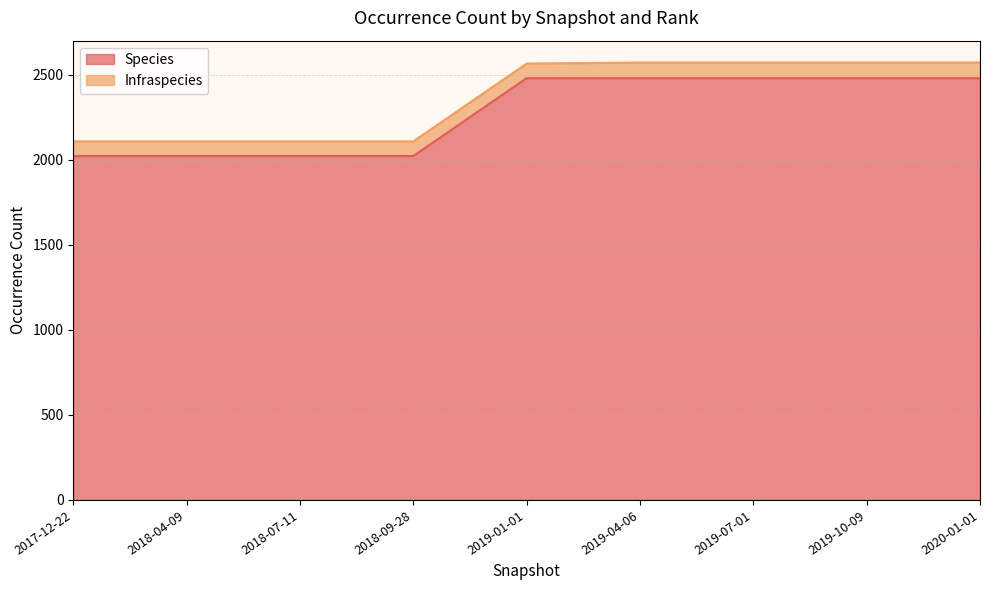

Rank the categories by value from highest to lowest.

2019-01-01, 2019-04-06, 2019-07-01, 2019-10-09, 2020-01-01, 2017-12-22, 2018-04-09, 2018-07-11, 2018-09-28